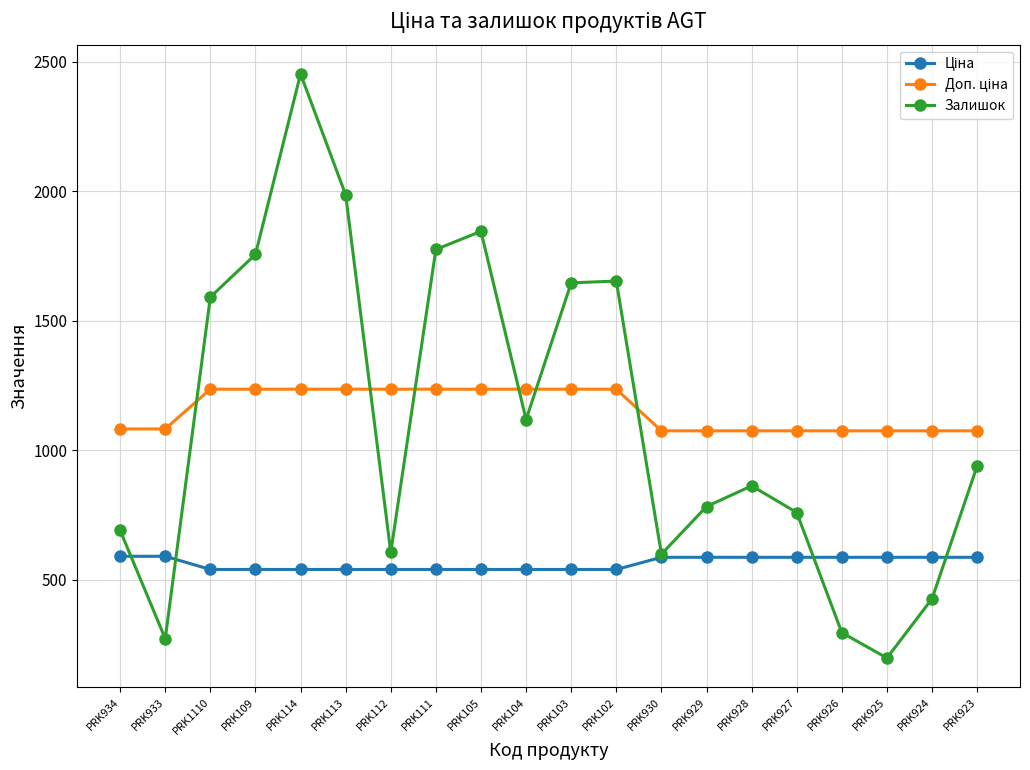

True or false: Залишок has a value of 1756.0 at PRK109.

True